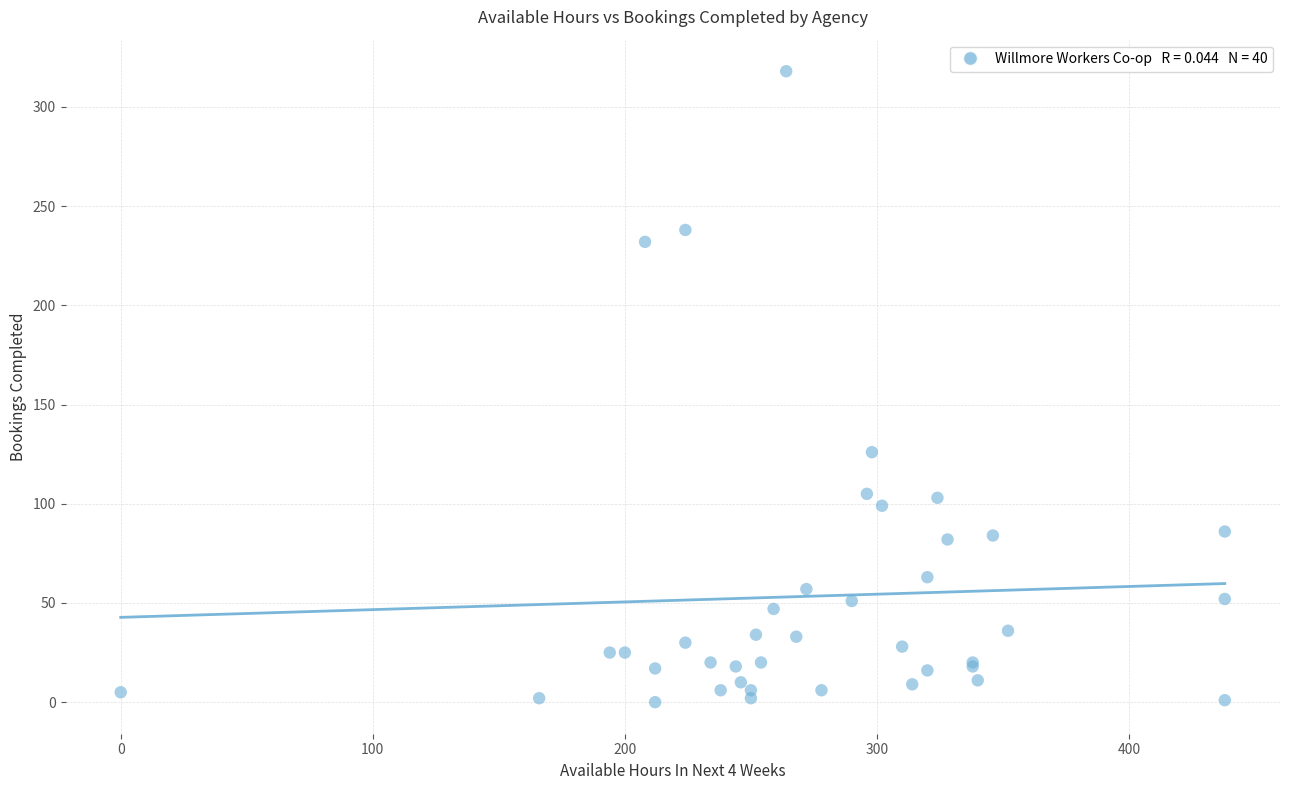

What Y value in the scatter plot is closest to 159?

126